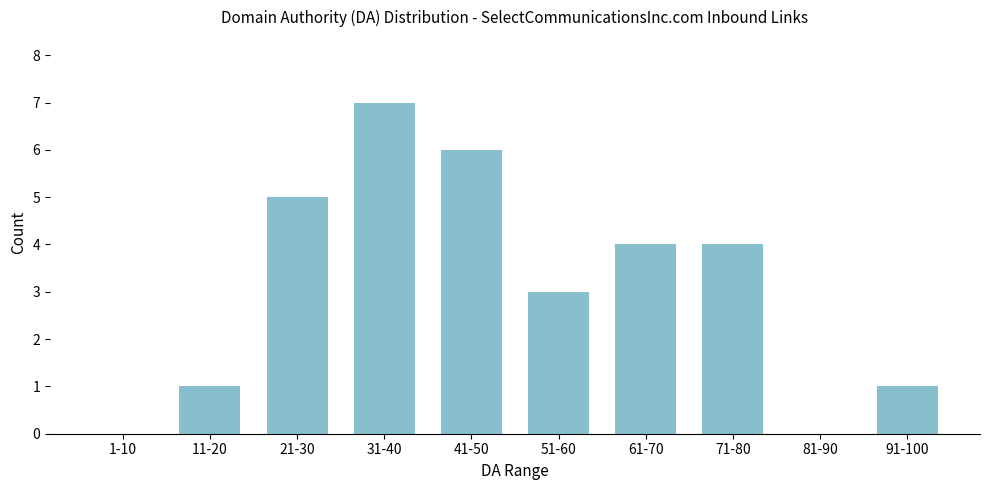

Reading left to right, list all the values displayed in this chart.

1-10=0	11-20=1	21-30=5	31-40=7	41-50=6	51-60=3	61-70=4	71-80=4	81-90=0	91-100=1